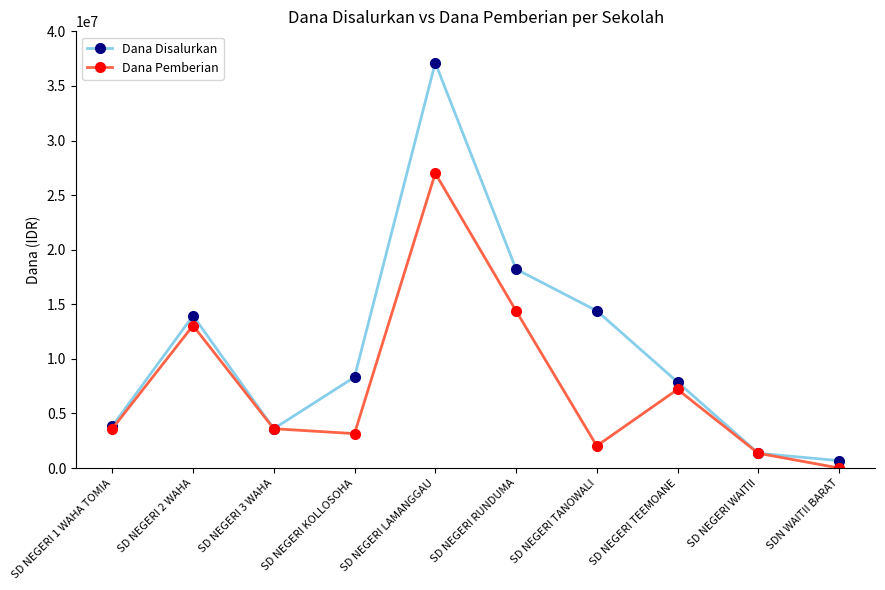

Where is Dana Disalurkan nearest to the value 18900000?

SD NEGERI RUNDUMA